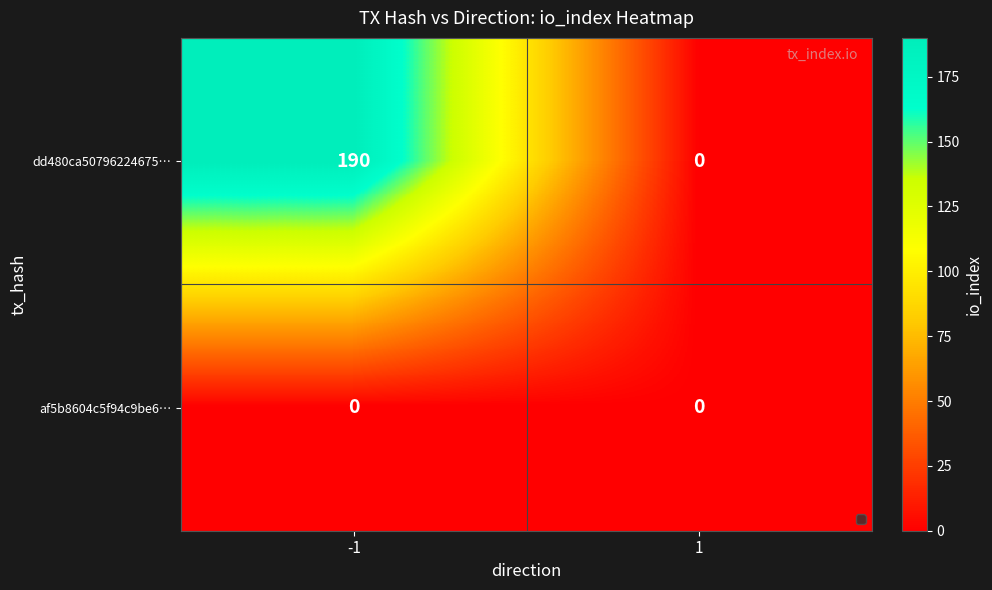

What is the difference between the maximum and minimum values in the dd480ca50796224675… series?

190